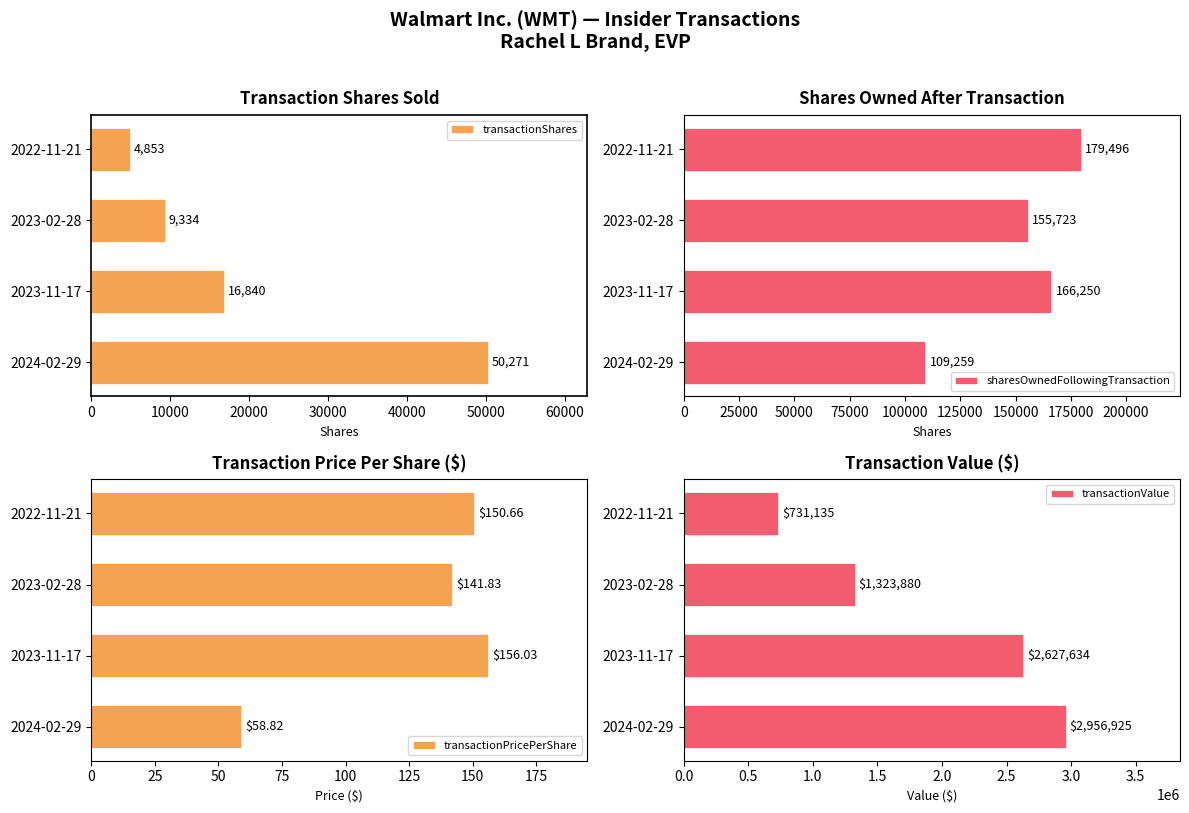

How many values in the sharesOwnedFollowingTransaction series exceed 166250?

1